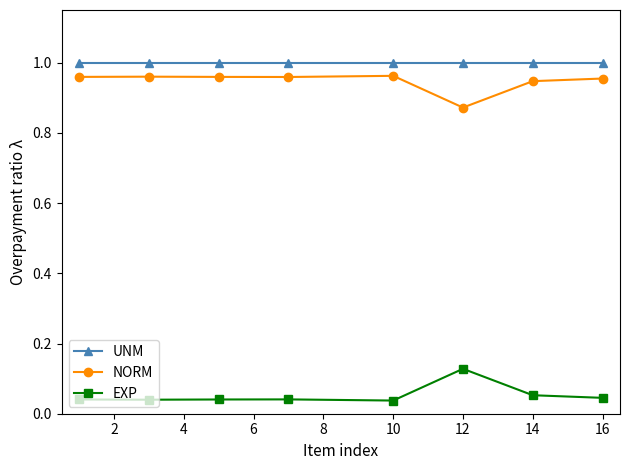

What is the sum of all EXP values?

0.4